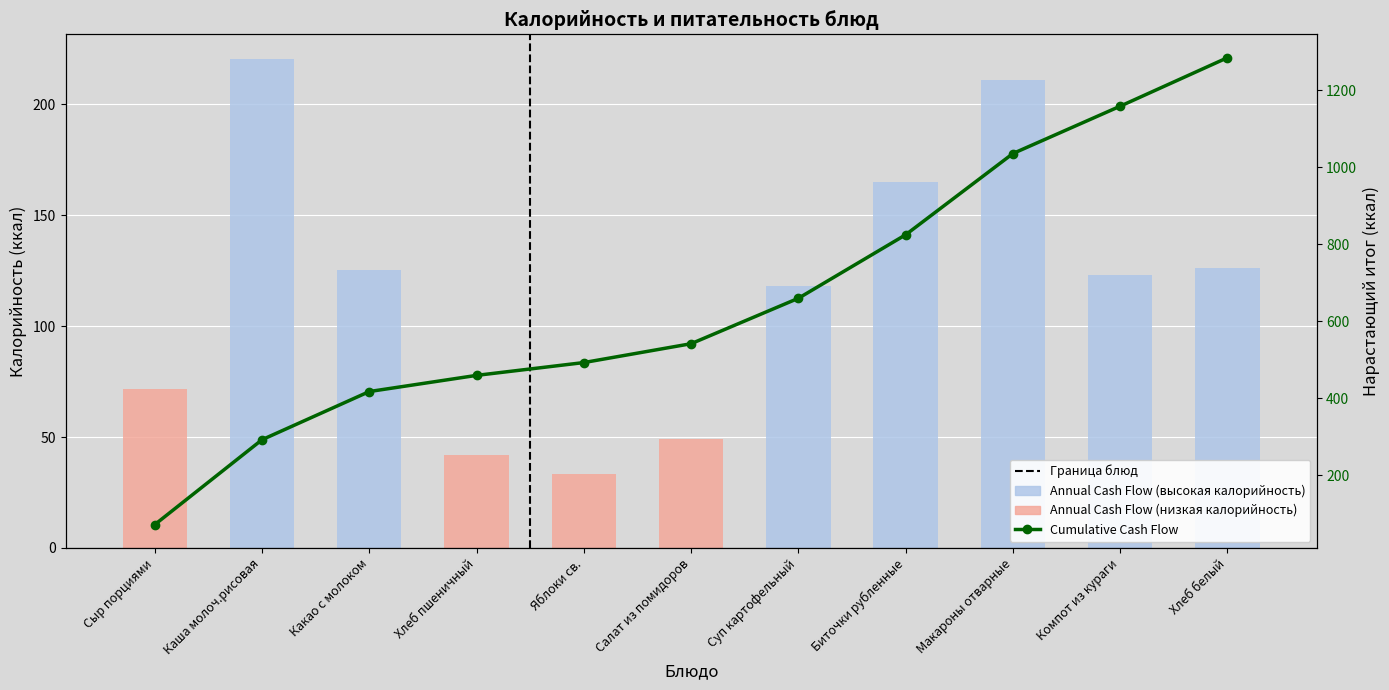

What is the sum of all Annual Cash Flow values?

1284.6